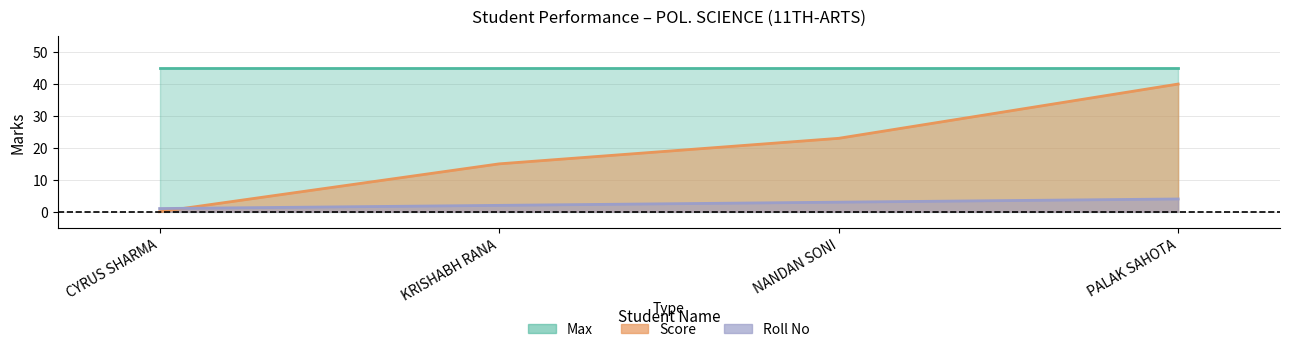

True or false: Roll No has more than 0 points higher than both neighbors.

False